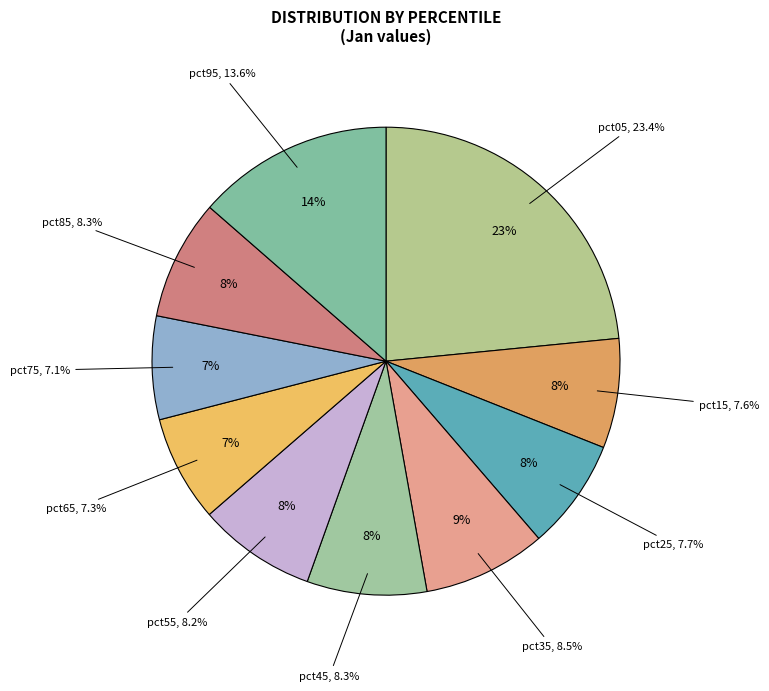

To the nearest percent, what portion does pct85 represent?

8%